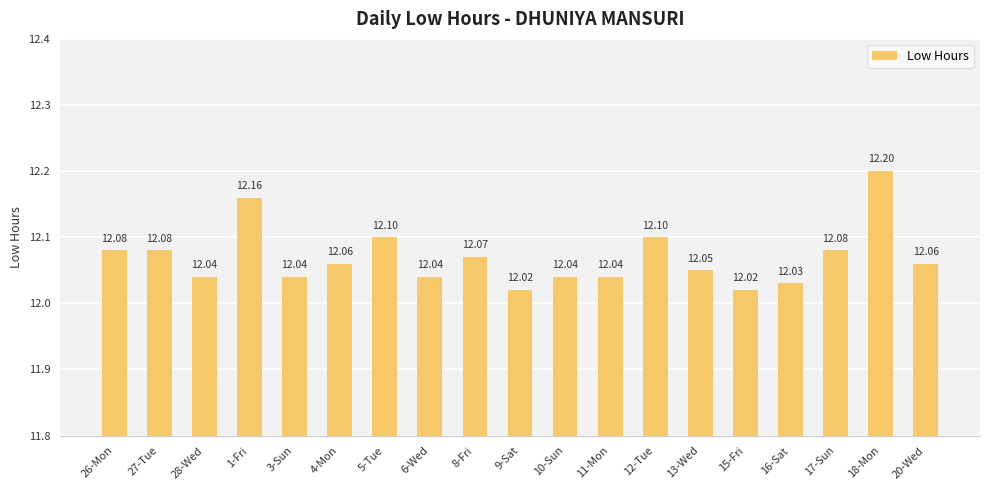

What is the change in value from 11-Mon to 12-Tue?

+0.1